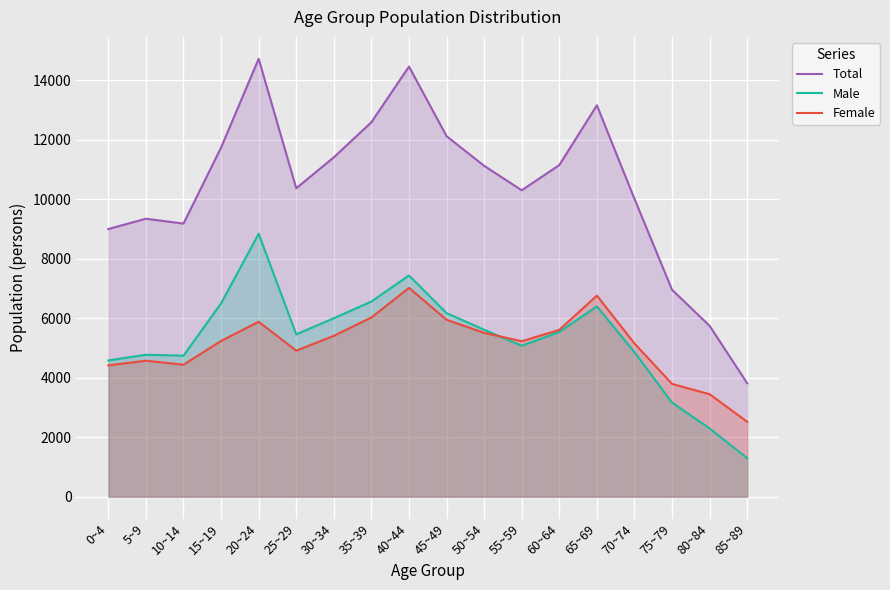

After their last crossing, which series has the higher values: Female or Male?

Female